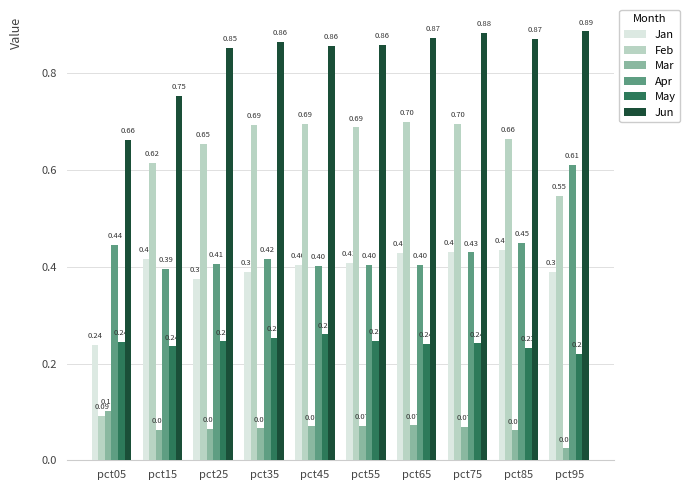

Which series changed the most between pct45 and pct65?

Jan